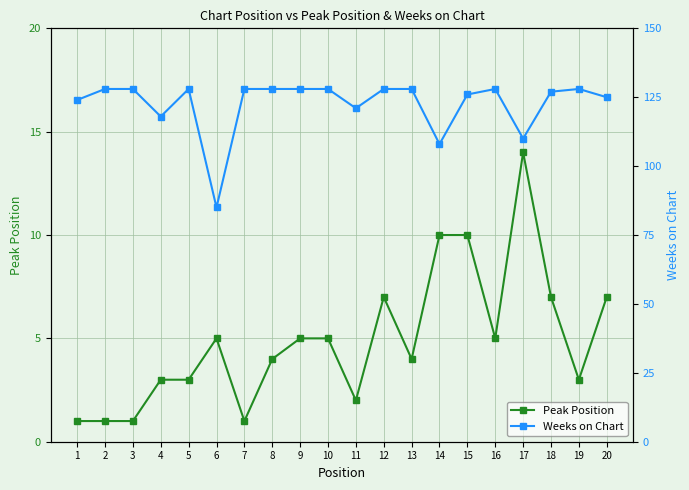

Is the value of Weeks on Chart at 3 greater than the value of Peak Position at 6?

Yes